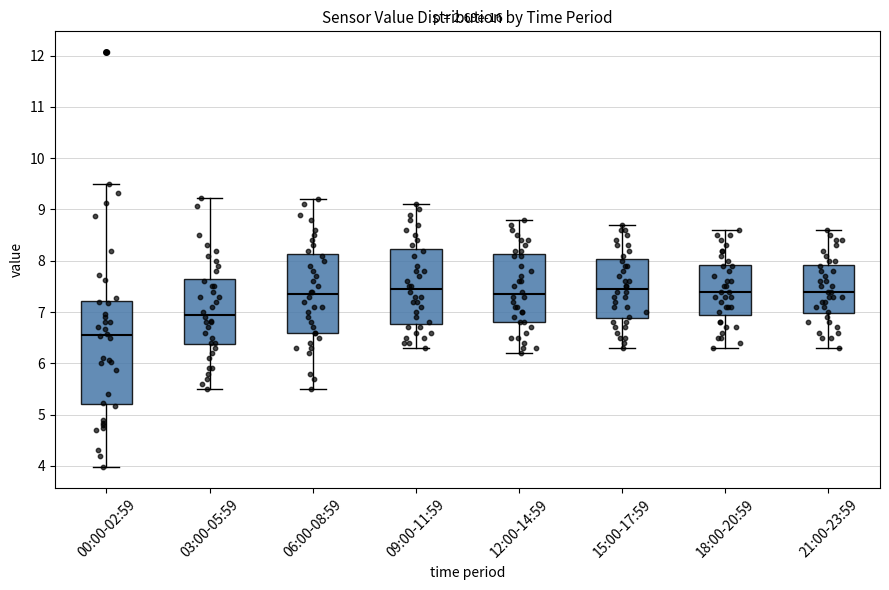

Where does the lower whisker of the box for 06:00-08:59 end on the y-axis? The values are not printed on the chart, so give them approximately, as read against the axis.

5.5